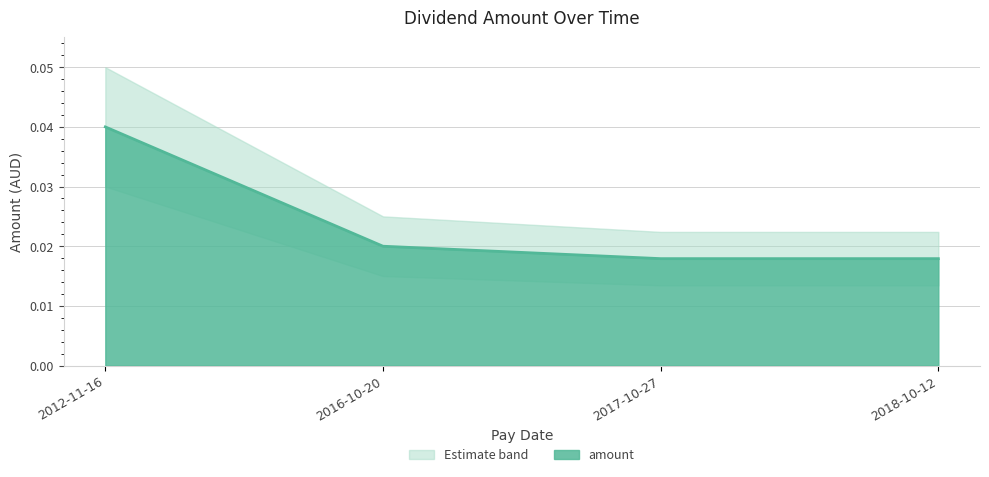

Count the amount values in the range 0 to 1.

4